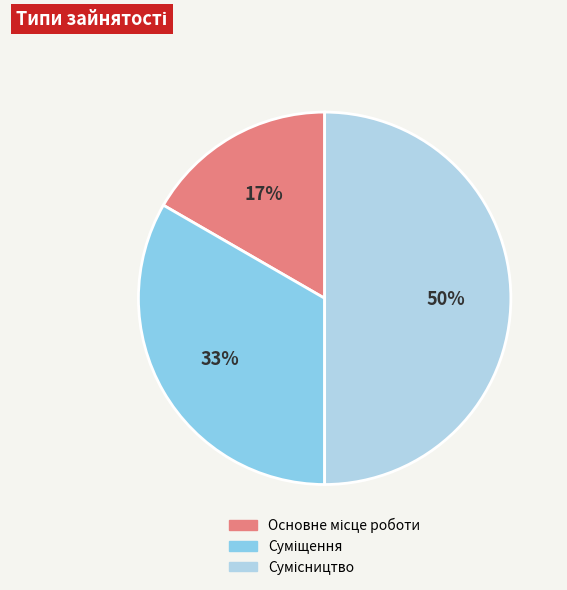

To the nearest percent, what is the average slice percentage?

33%